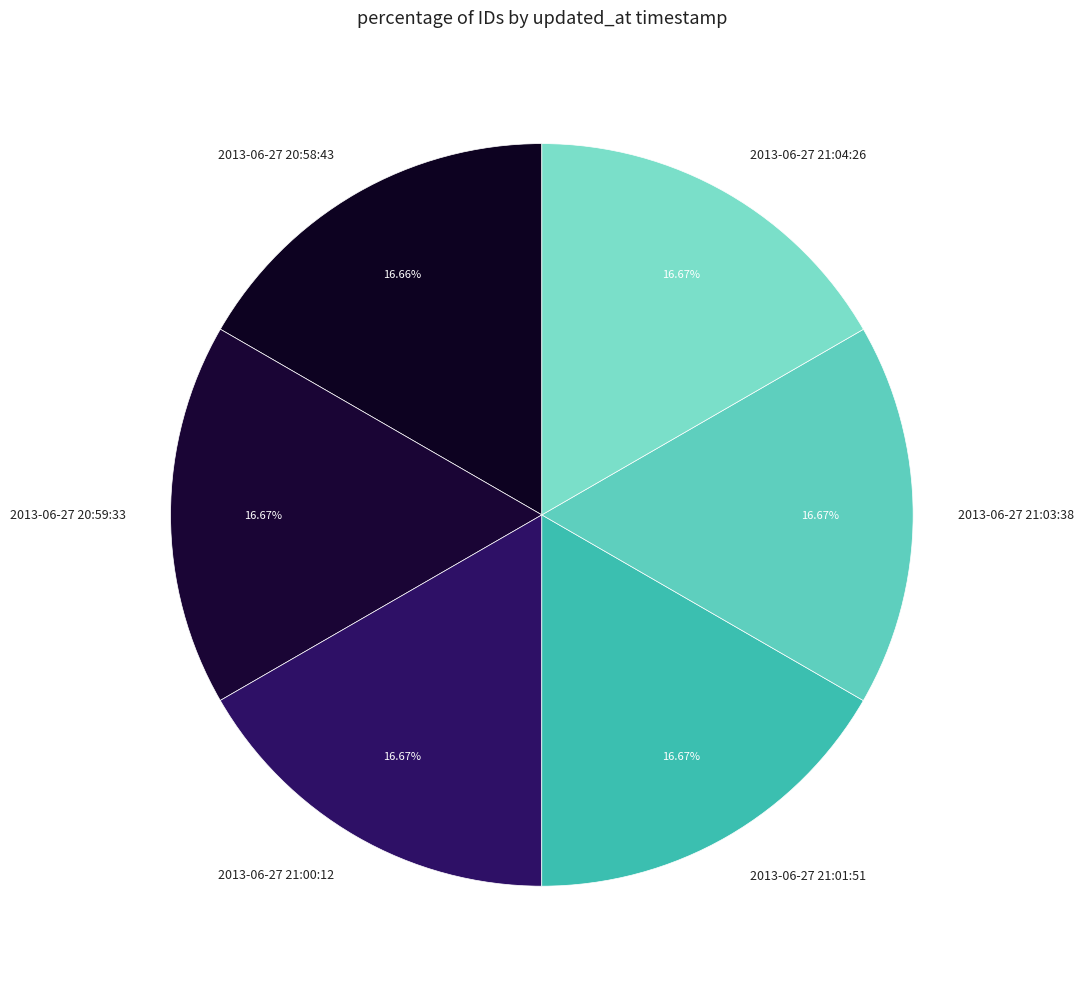

To the nearest percent, what is the average slice percentage?

17%